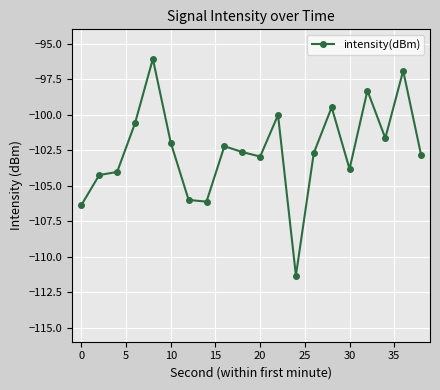

How many distinct data groups are displayed?

1